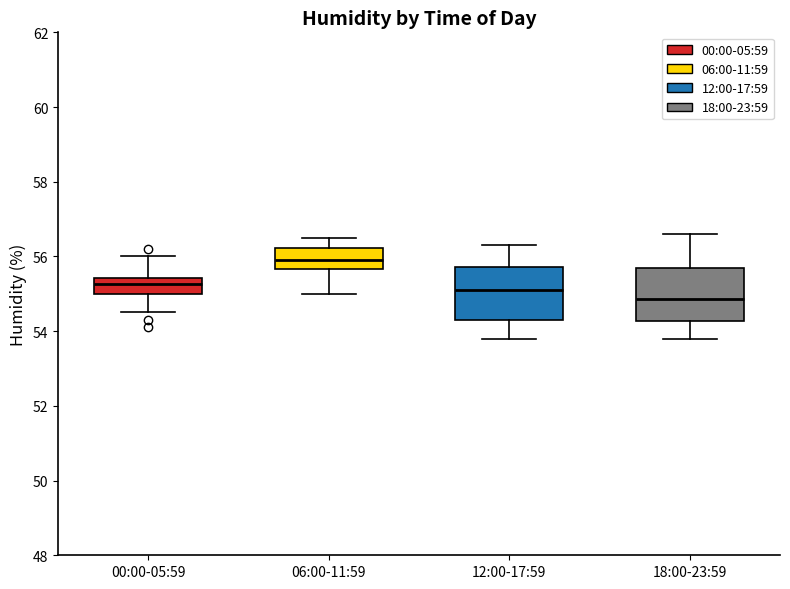

Which box has the lowest median line?

18:00-23:59